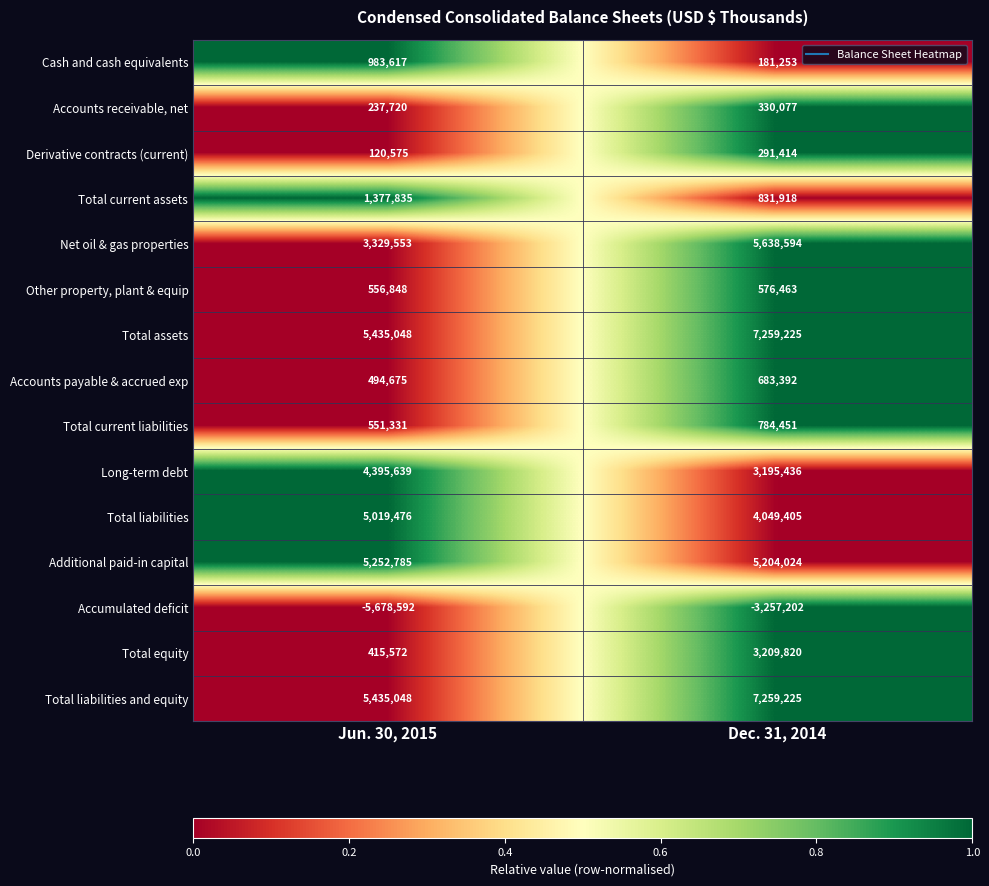

What is the lowest value of the Derivative contracts (current) series?

120575